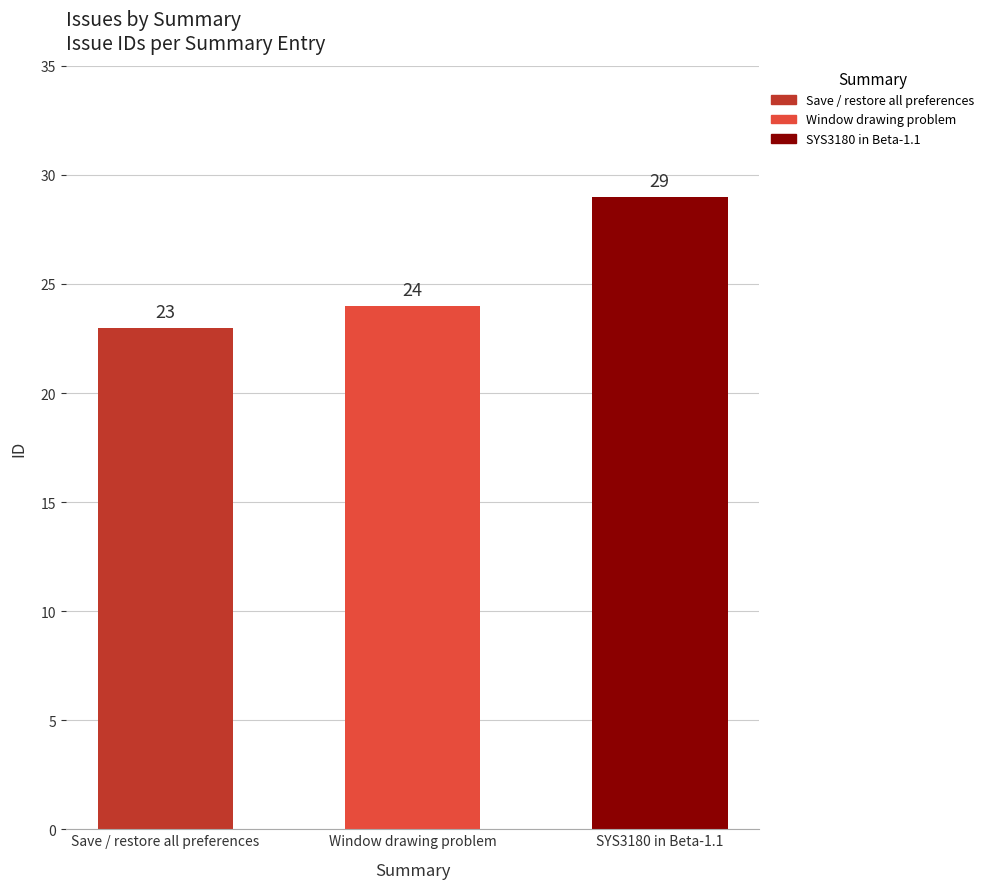

What is the label of the 3rd bar from the right?

Save / restore all preferences